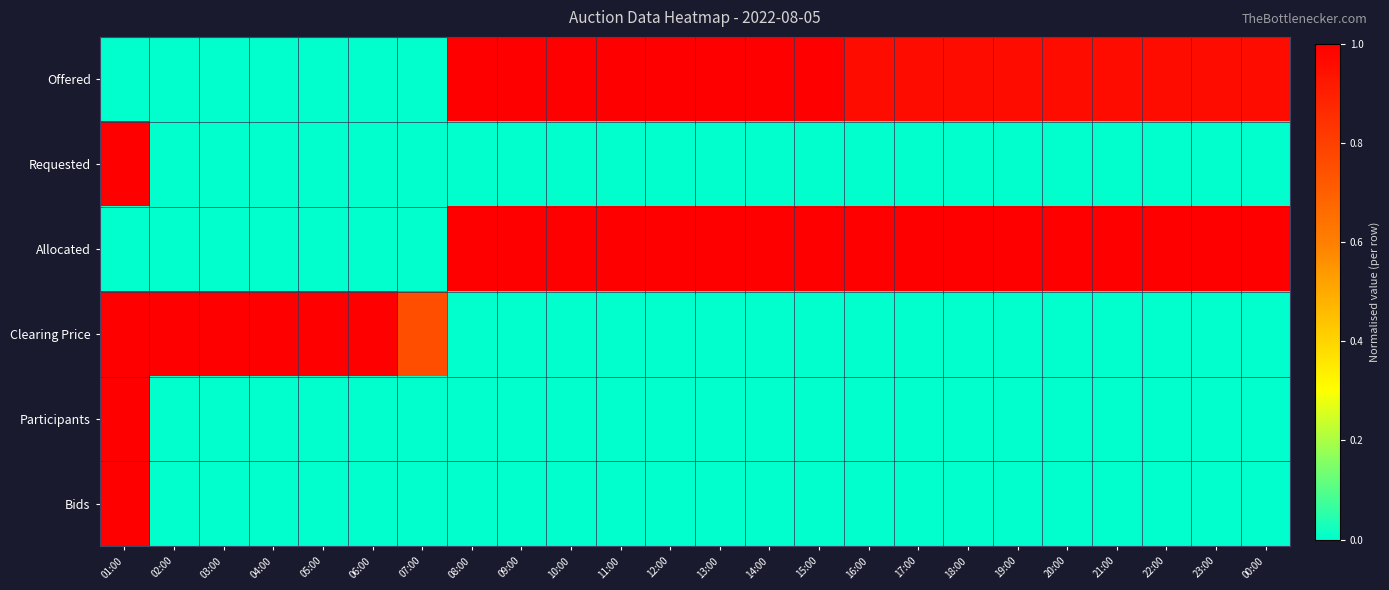

Reading left to right, transcribe all the data shown in this chart.

Offered: 01:00=0.0	02:00=0.0	03:00=0.0	04:00=0.0	05:00=0.0	06:00=0.0	07:00=0.0	08:00=1.0	09:00=1.0	10:00=1.0	11:00=1.0	12:00=1.0	13:00=1.0	14:00=1.0	15:00=1.0	16:00=1.0	17:00=1.0	18:00=1.0	19:00=1.0	20:00=1.0	21:00=1.0	22:00=1.0	23:00=1.0	00:00=1.0
Requested: 01:00=1.0	02:00=0.0	03:00=0.0	04:00=0.0	05:00=0.0	06:00=0.0	07:00=0.0	08:00=0.0	09:00=0.0	10:00=0.0	11:00=0.0	12:00=0.0	13:00=0.0	14:00=0.0	15:00=0.0	16:00=0.0	17:00=0.0	18:00=0.0	19:00=0.0	20:00=0.0	21:00=0.0	22:00=0.0	23:00=0.0	00:00=0.0
Allocated: 01:00=0.0	02:00=0.0	03:00=0.0	04:00=0.0	05:00=0.0	06:00=0.0	07:00=0.0	08:00=1.0	09:00=1.0	10:00=1.0	11:00=1.0	12:00=1.0	13:00=1.0	14:00=1.0	15:00=1.0	16:00=1.0	17:00=1.0	18:00=1.0	19:00=1.0	20:00=1.0	21:00=1.0	22:00=1.0	23:00=1.0	00:00=1.0
Clearing Price: 01:00=1.0	02:00=1.0	03:00=1.0	04:00=1.0	05:00=1.0	06:00=1.0	07:00=0.8	08:00=0.0	09:00=0.0	10:00=0.0	11:00=0.0	12:00=0.0	13:00=0.0	14:00=0.0	15:00=0.0	16:00=0.0	17:00=0.0	18:00=0.0	19:00=0.0	20:00=0.0	21:00=0.0	22:00=0.0	23:00=0.0	00:00=0.0
Participants: 01:00=1.0	02:00=0.0	03:00=0.0	04:00=0.0	05:00=0.0	06:00=0.0	07:00=0.0	08:00=0.0	09:00=0.0	10:00=0.0	11:00=0.0	12:00=0.0	13:00=0.0	14:00=0.0	15:00=0.0	16:00=0.0	17:00=0.0	18:00=0.0	19:00=0.0	20:00=0.0	21:00=0.0	22:00=0.0	23:00=0.0	00:00=0.0
Bids: 01:00=1.0	02:00=0.0	03:00=0.0	04:00=0.0	05:00=0.0	06:00=0.0	07:00=0.0	08:00=0.0	09:00=0.0	10:00=0.0	11:00=0.0	12:00=0.0	13:00=0.0	14:00=0.0	15:00=0.0	16:00=0.0	17:00=0.0	18:00=0.0	19:00=0.0	20:00=0.0	21:00=0.0	22:00=0.0	23:00=0.0	00:00=0.0